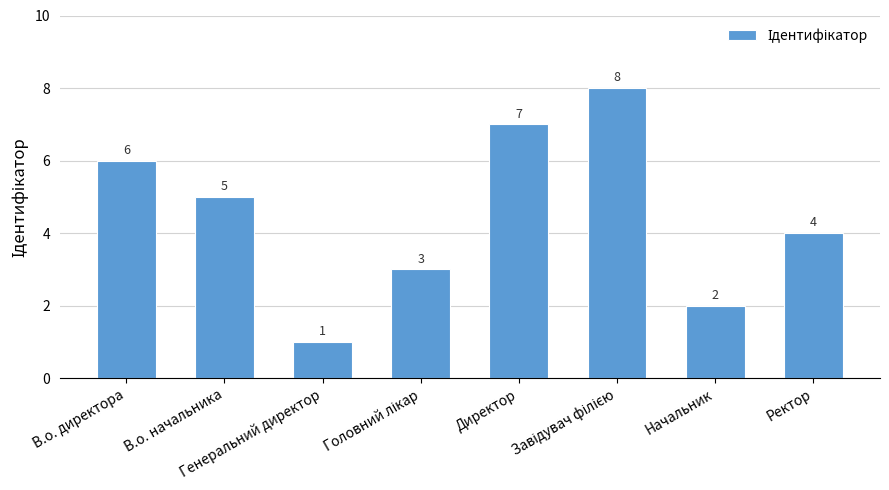

What is the difference between the maximum and second lowest values?

6